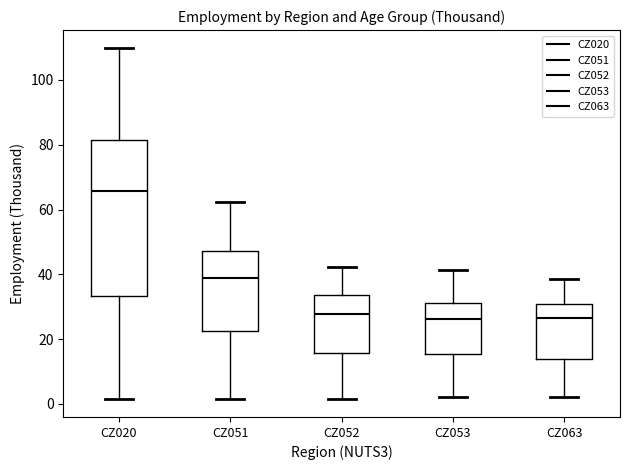

Reading left to right, read every box against the y-axis: the position of its median line, the range the box covers, and the ends of its whiskers. The values are not printed on the chart, so give them approximately, as read against the axis.

CZ020: median 66, box 34 to 82, whiskers 2 to 110
CZ051: median 38, box 22 to 48, whiskers 2 to 62
CZ052: median 28, box 16 to 34, whiskers 2 to 42
CZ053: median 26, box 16 to 32, whiskers 2 to 42
CZ063: median 26, box 14 to 30, whiskers 2 to 38